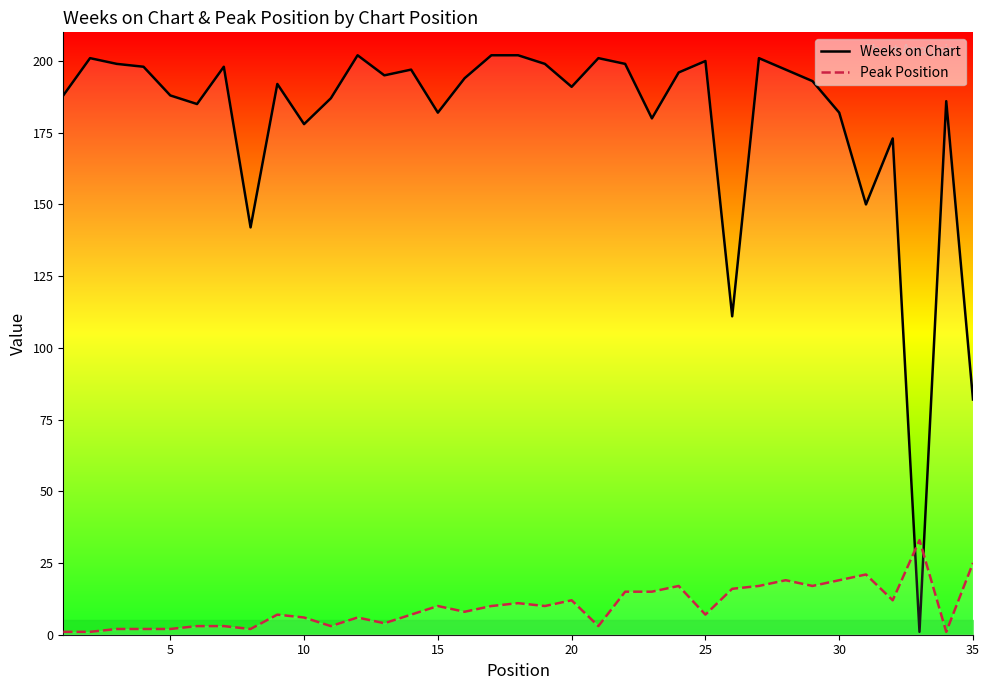

What is the smallest value displayed?

1